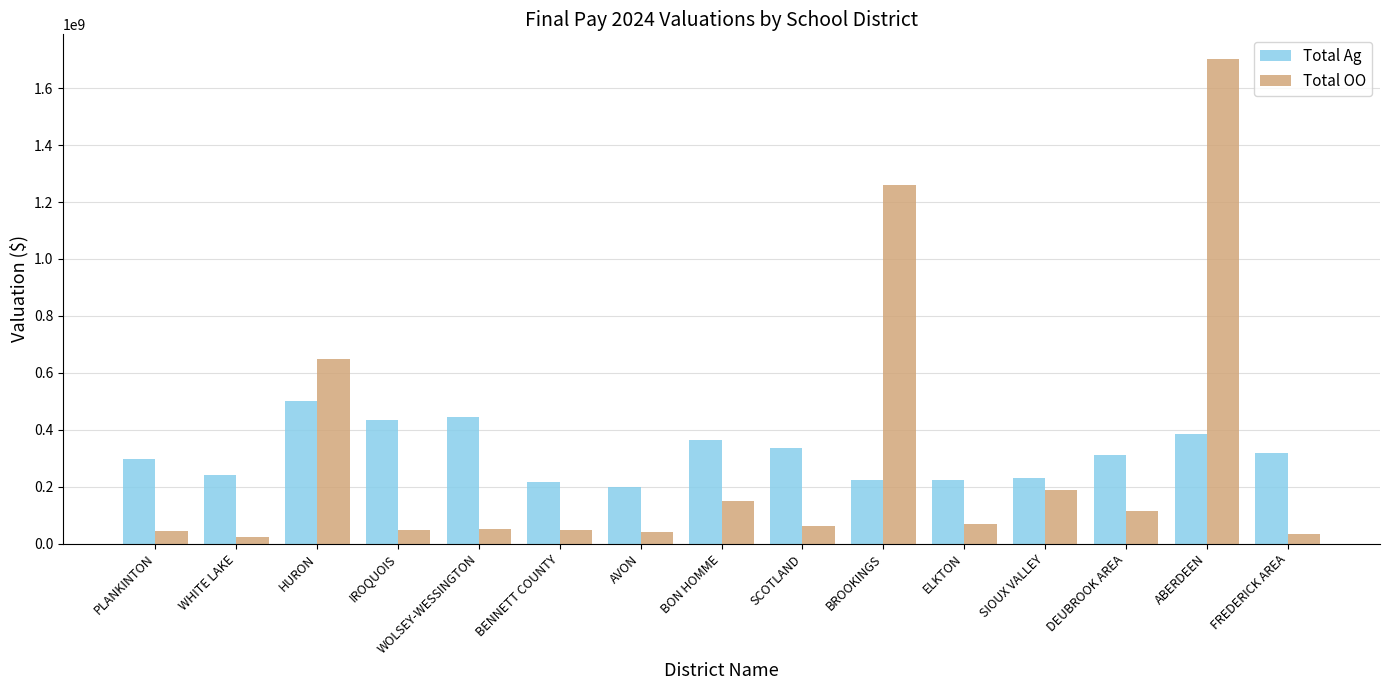

How many categories are shown in the chart?

15